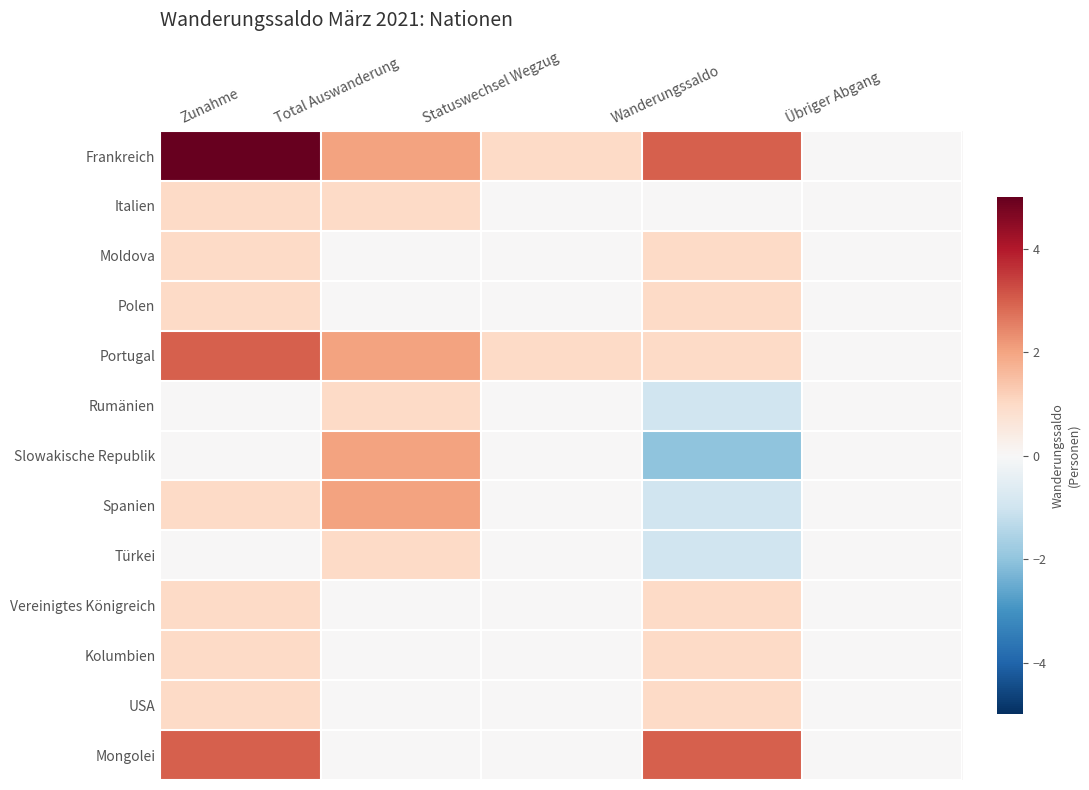

Which label corresponds to the smallest value in the chart?

Wanderungssaldo